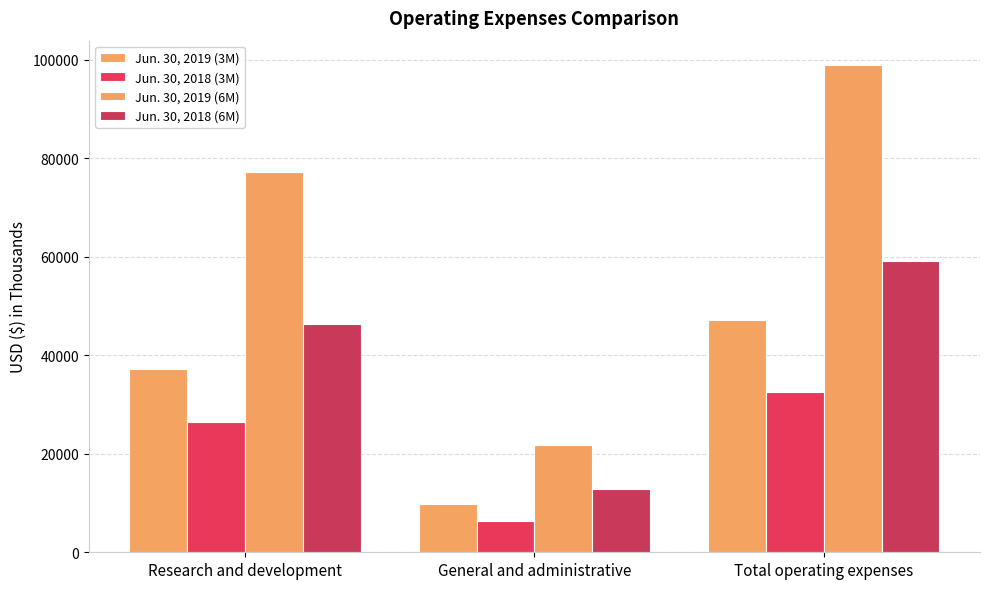

Which series has the widest spread of values?

Jun. 30, 2019 (6M)